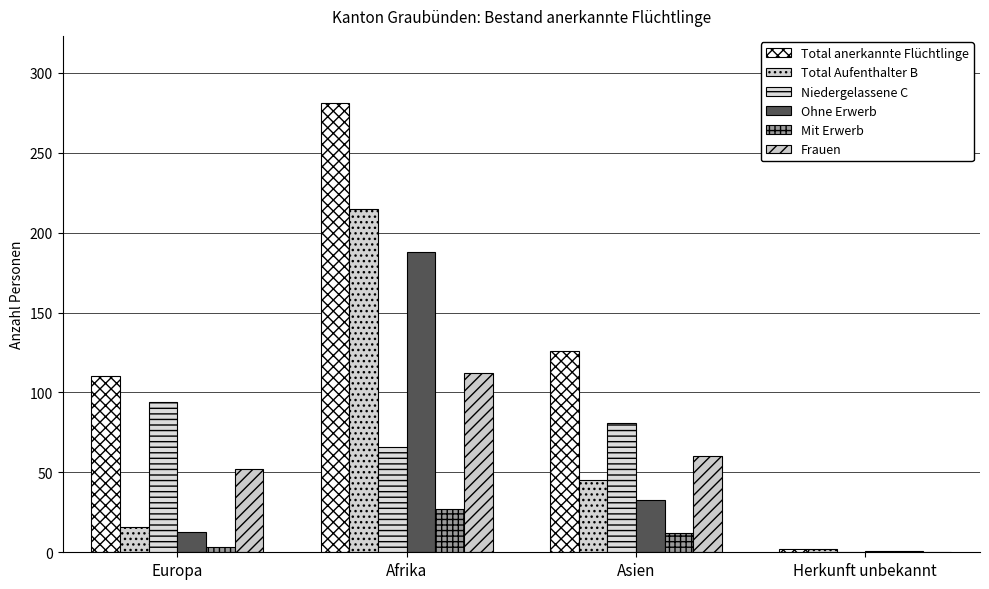

What is the sum of all Total Aufenthalter B values?

278